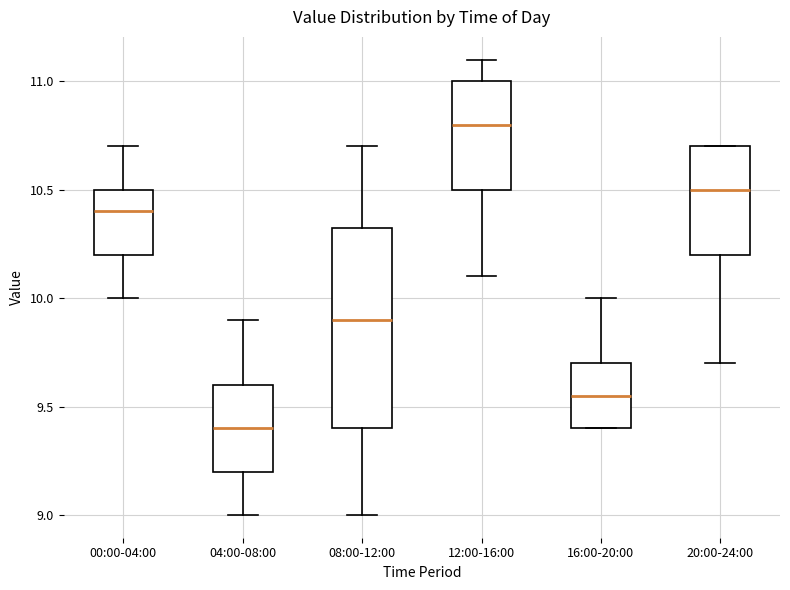

Where is the upper edge of the box for 16:00-20:00 on the y-axis? The values are not printed on the chart, so give them approximately, as read against the axis.

9.70